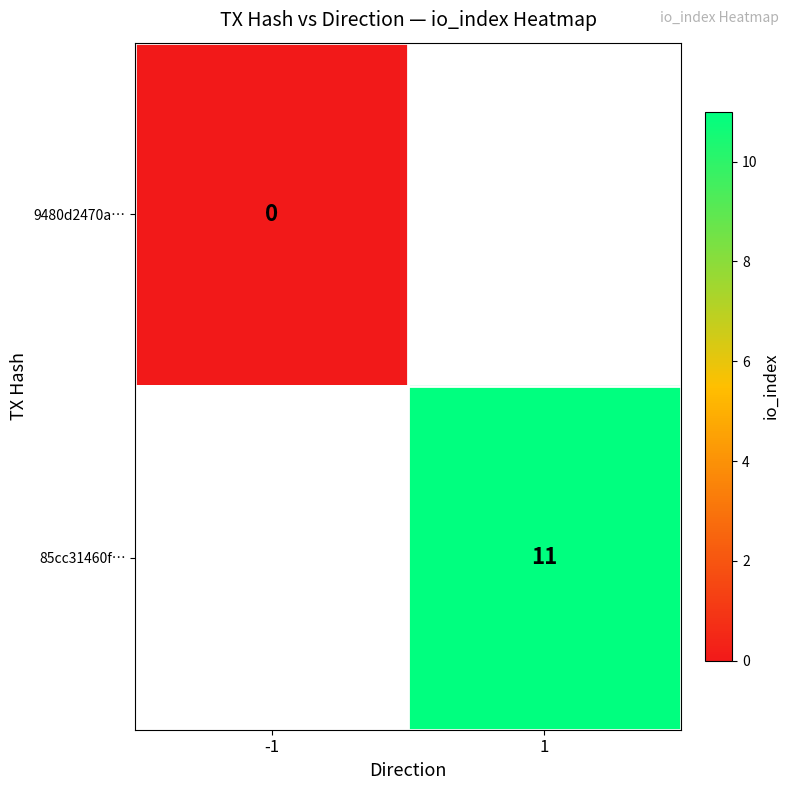

Is the value of 85cc31460f… at 1 greater than the value of 9480d2470a… at -1?

Yes